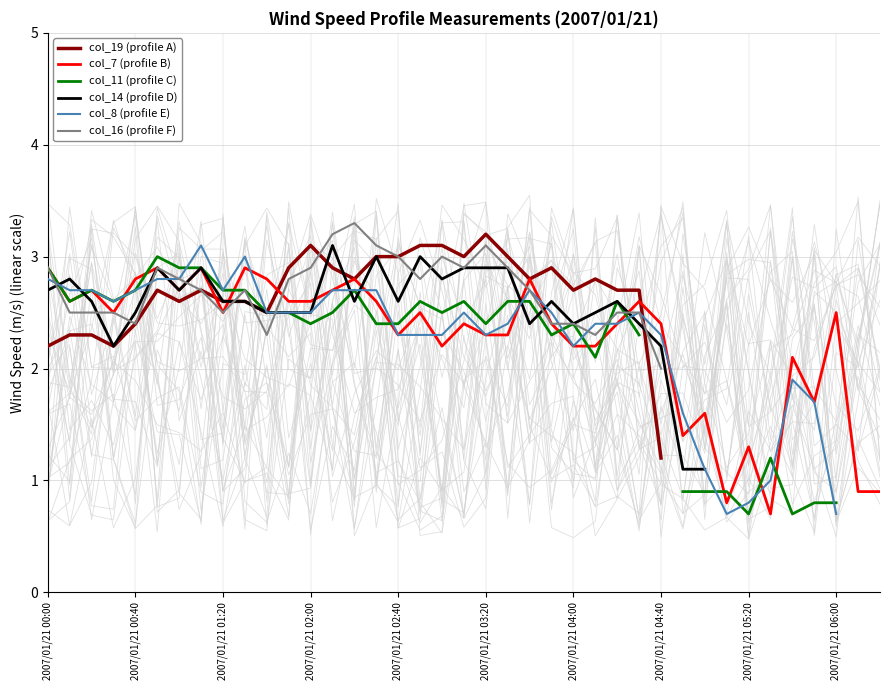

True or false: col_19 (profile A) and col_7 (profile B) cross at least once.

True